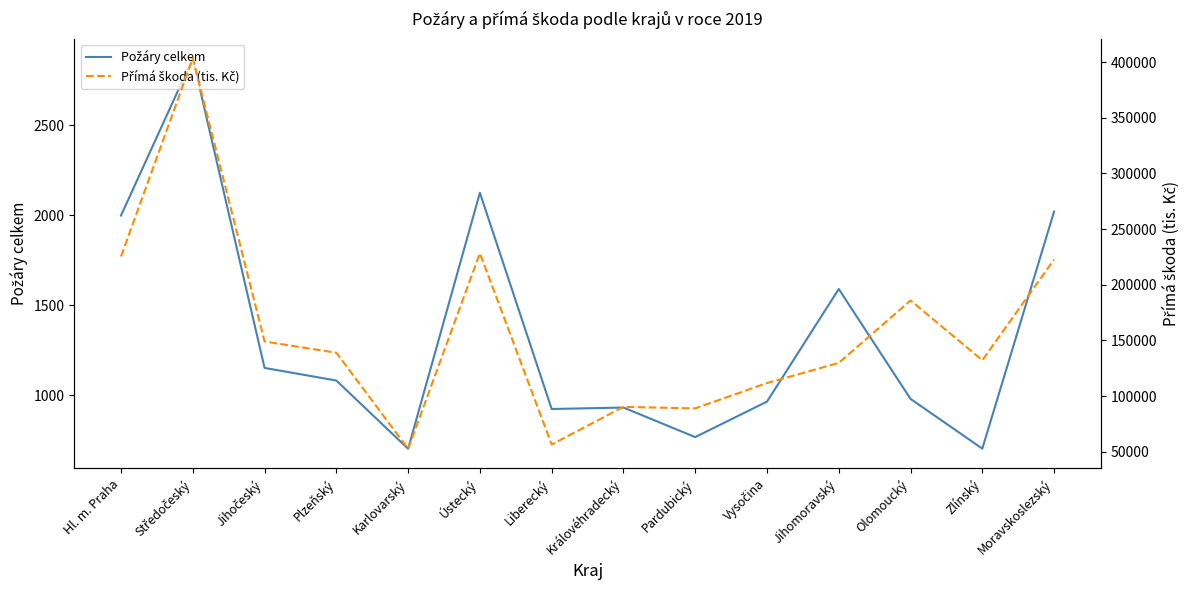

What is the total value across all series at Pardubický?

89766.4